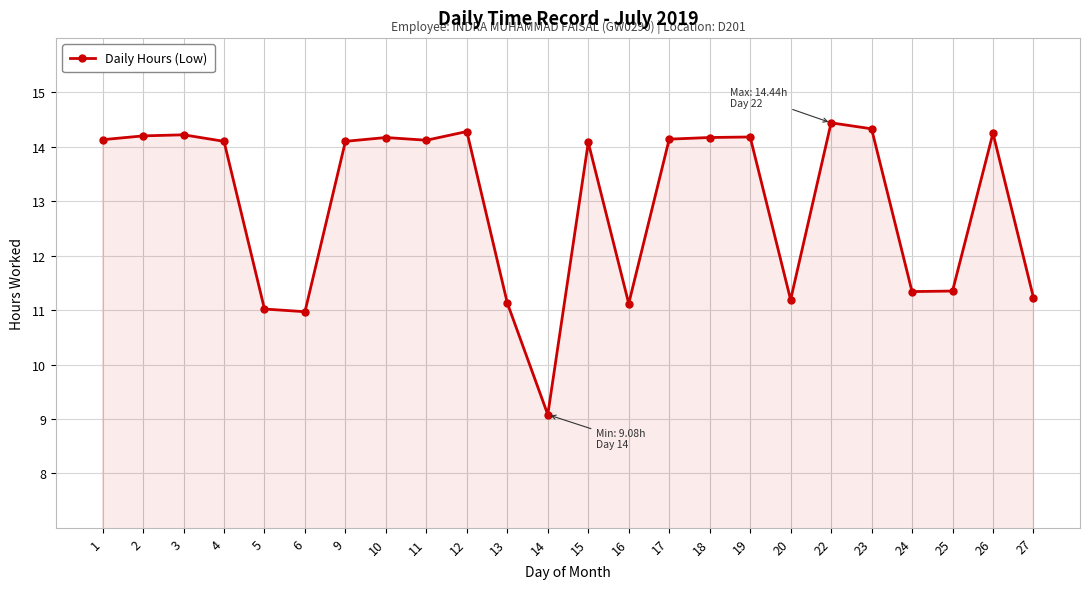

What is the ratio of the value at 4 to the value at 19?

1.0